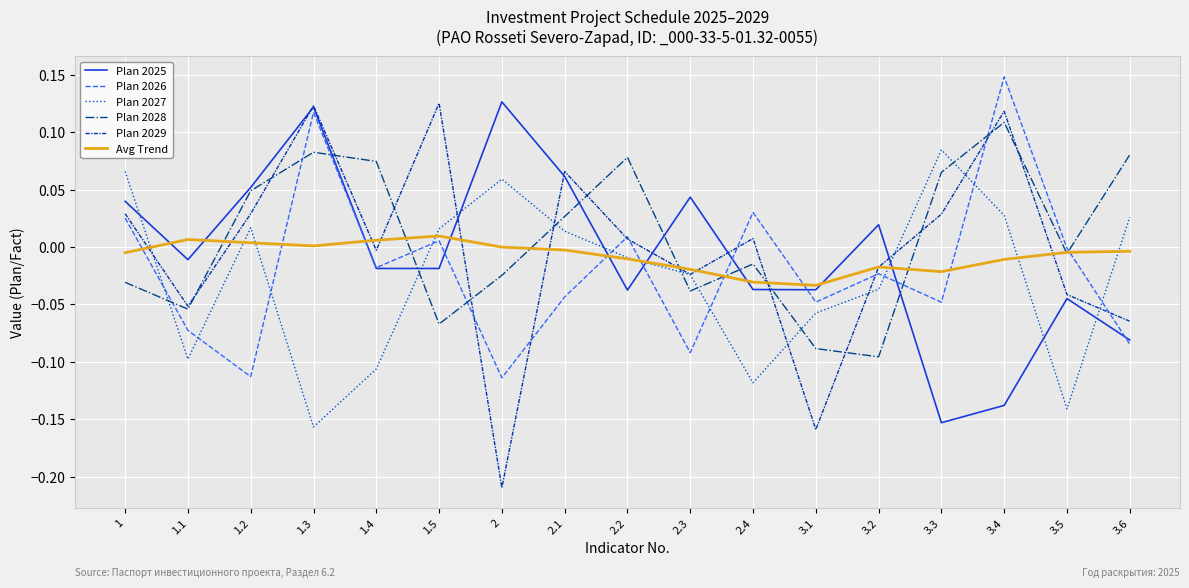

Which series has the largest range (max minus min)?

Plan 2029